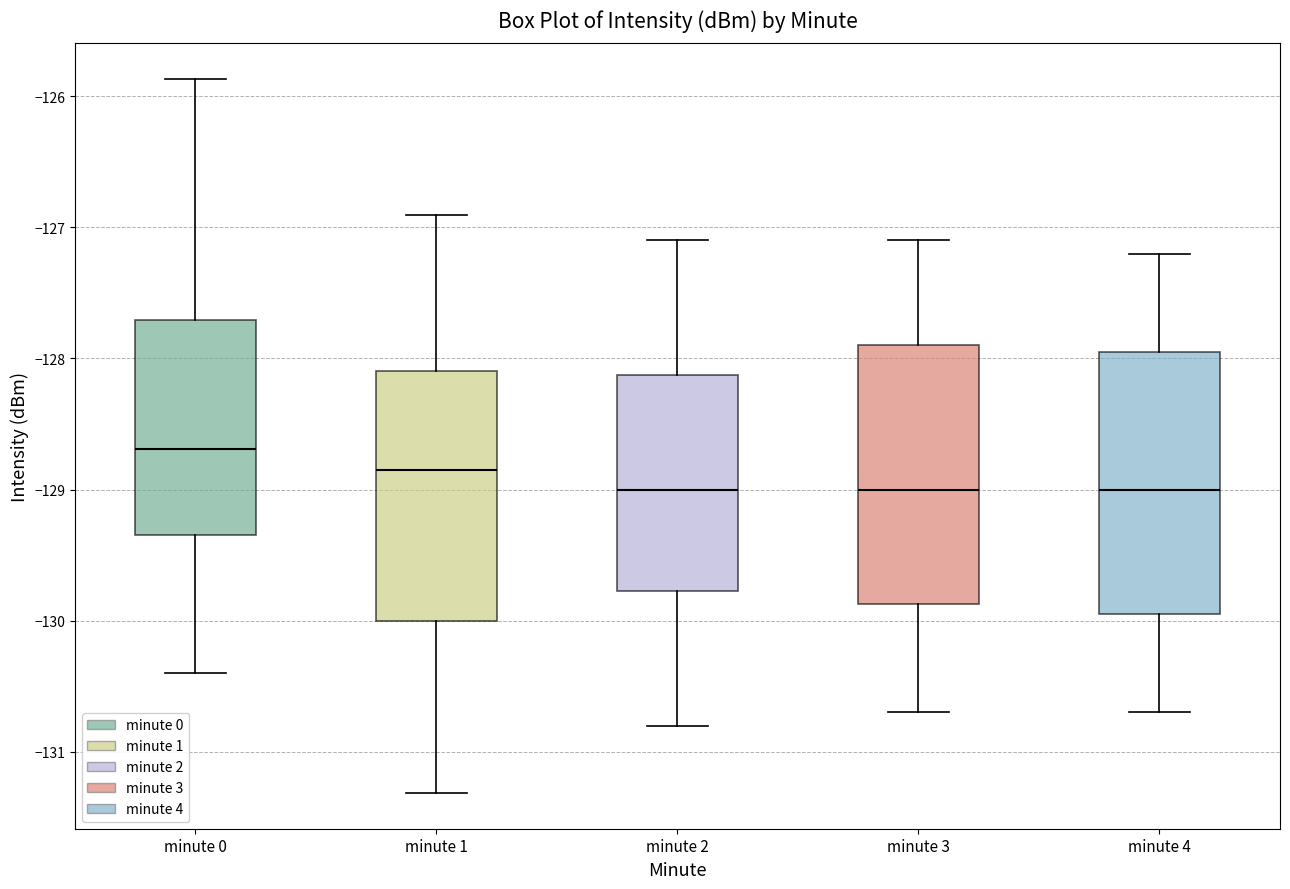

Reading left to right, read every box against the y-axis: the position of its median line, the range the box covers, and the ends of its whiskers. The values are not printed on the chart, so give them approximately, as read against the axis.

minute 0: median -128.7, box -129.3 to -127.7, whiskers -130.4 to -125.9
minute 1: median -128.8, box -130.0 to -128.1, whiskers -131.3 to -126.9
minute 2: median -129.0, box -129.8 to -128.1, whiskers -130.8 to -127.1
minute 3: median -129.0, box -129.9 to -127.9, whiskers -130.7 to -127.1
minute 4: median -129.0, box -129.9 to -127.9, whiskers -130.7 to -127.2